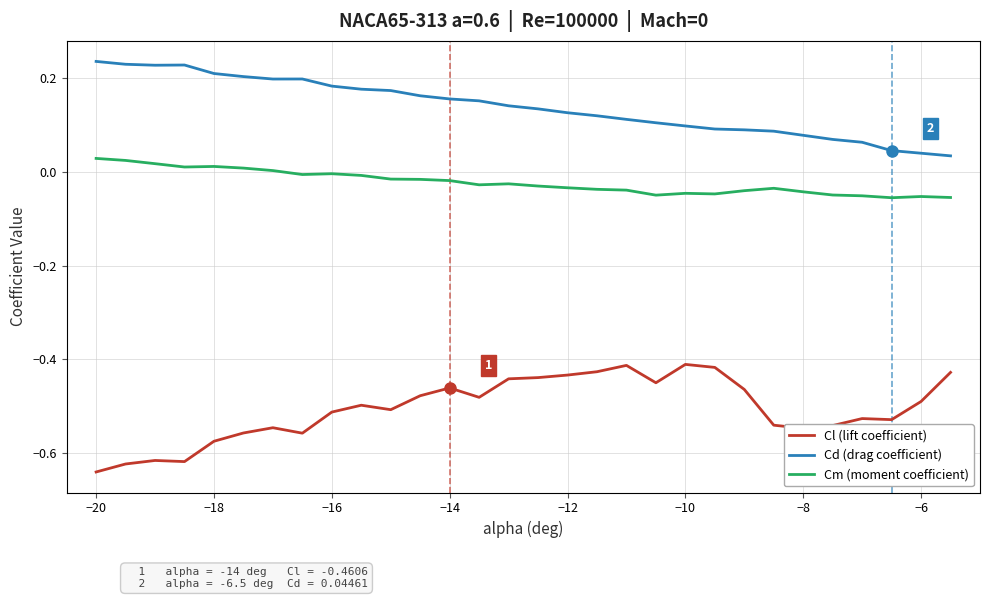

Which series has the largest total across all categories?

Cd (drag coefficient)